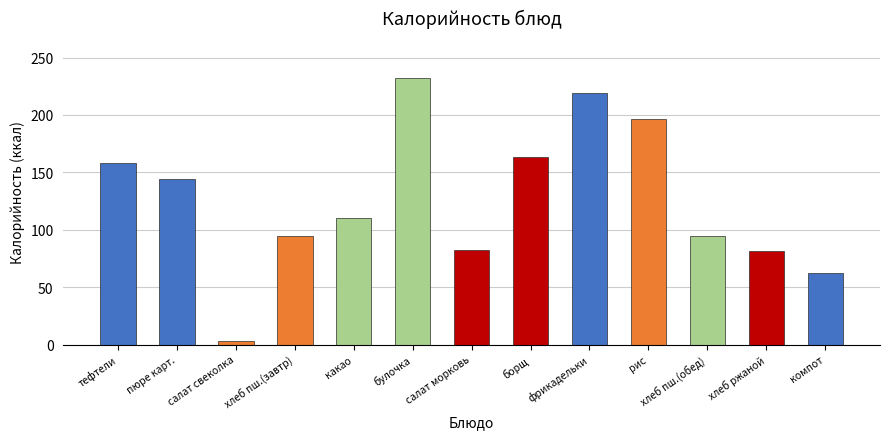

What is the sum of all values?

1641.3